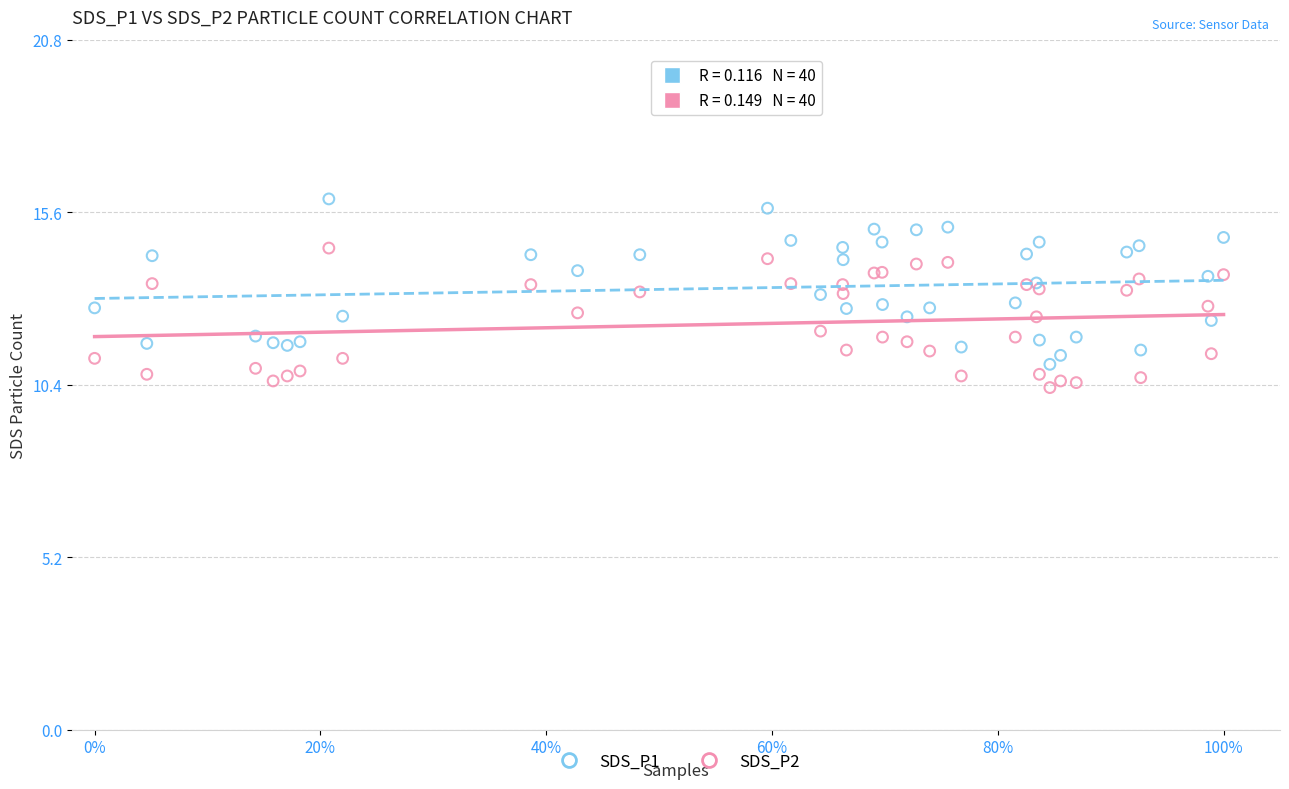

What is the X range (max minus min) for the scatter plot?

1.0